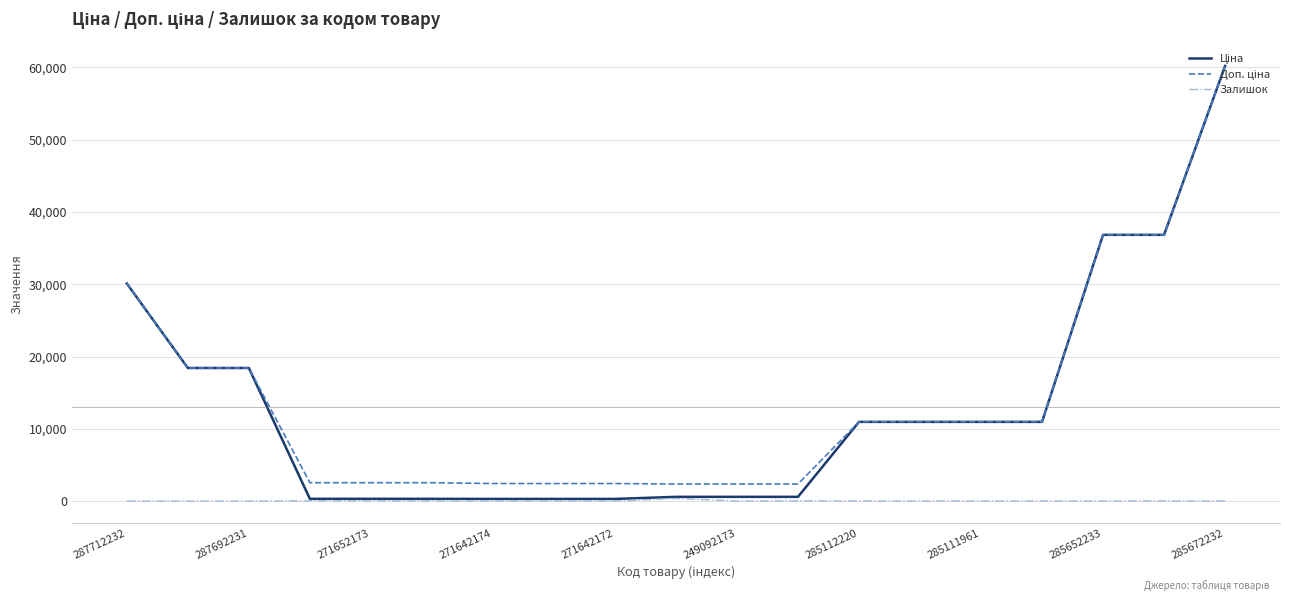

Does the chart display data point markers on the line(s)?

No